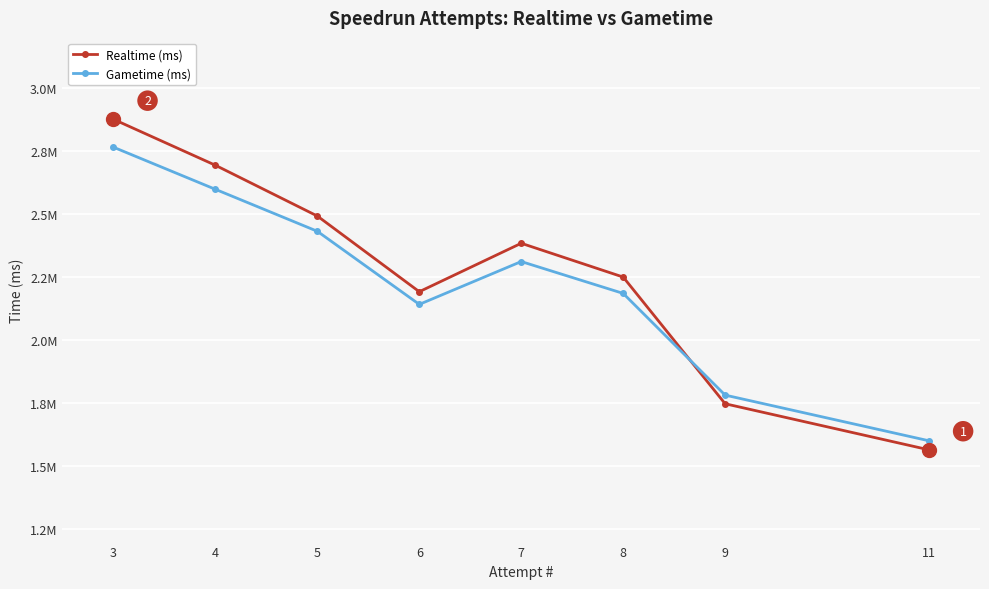

What are all the series names shown in the legend?

Realtime (ms), Gametime (ms)